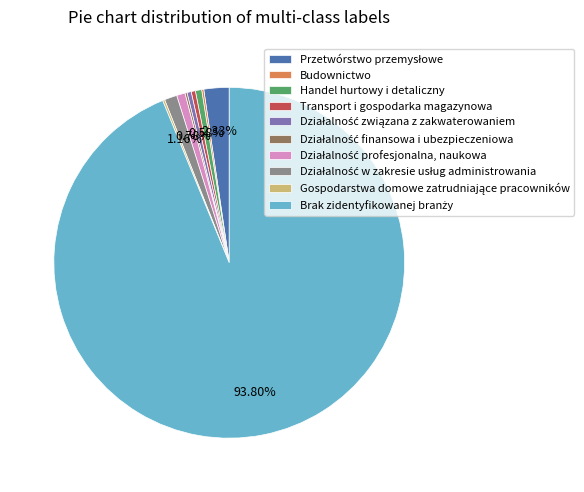

Is there a majority slice in this chart?

Yes